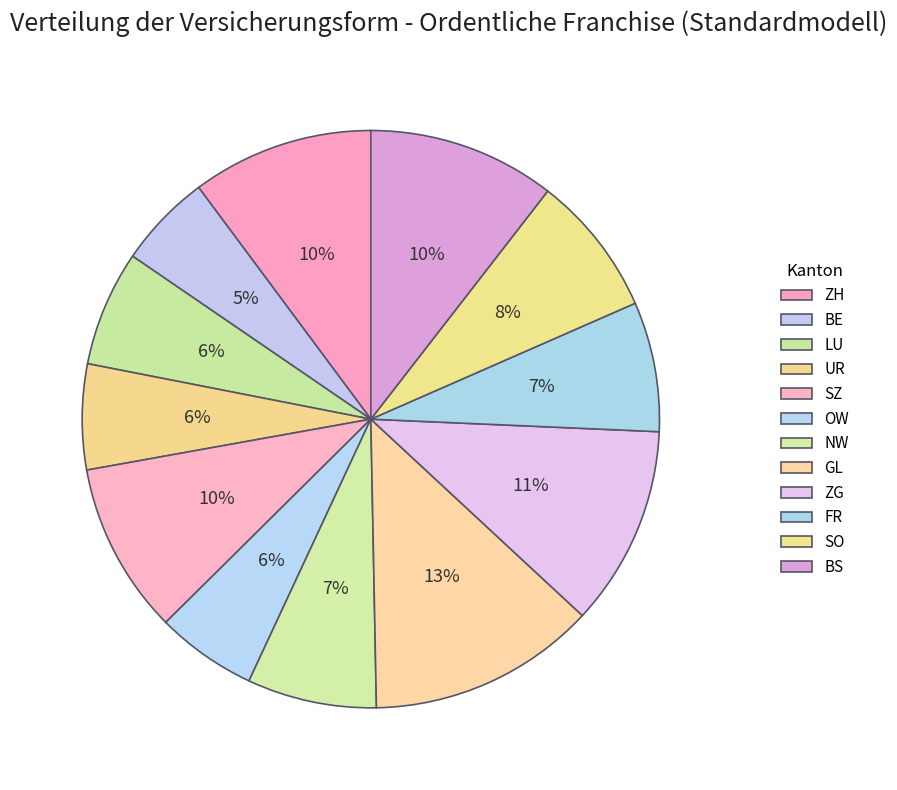

The UR slice represents 6% of the pie. True or false?

True